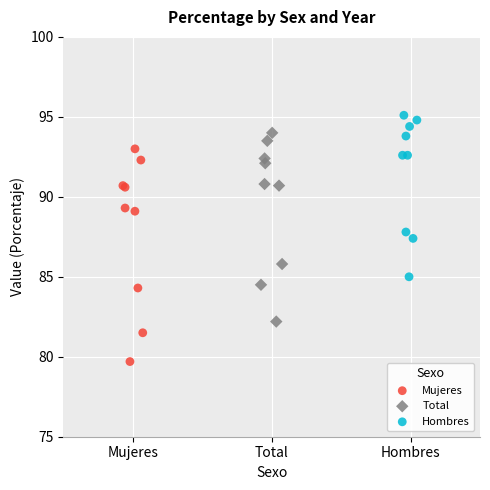

Which series contains the highest Y value?

Hombres